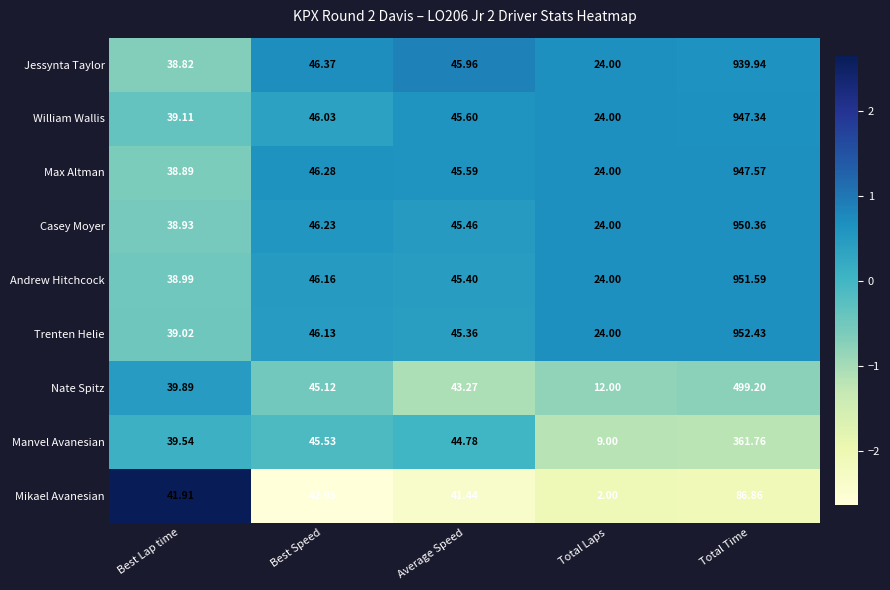

At which category does the chart reach its minimum across all series?

Total Laps